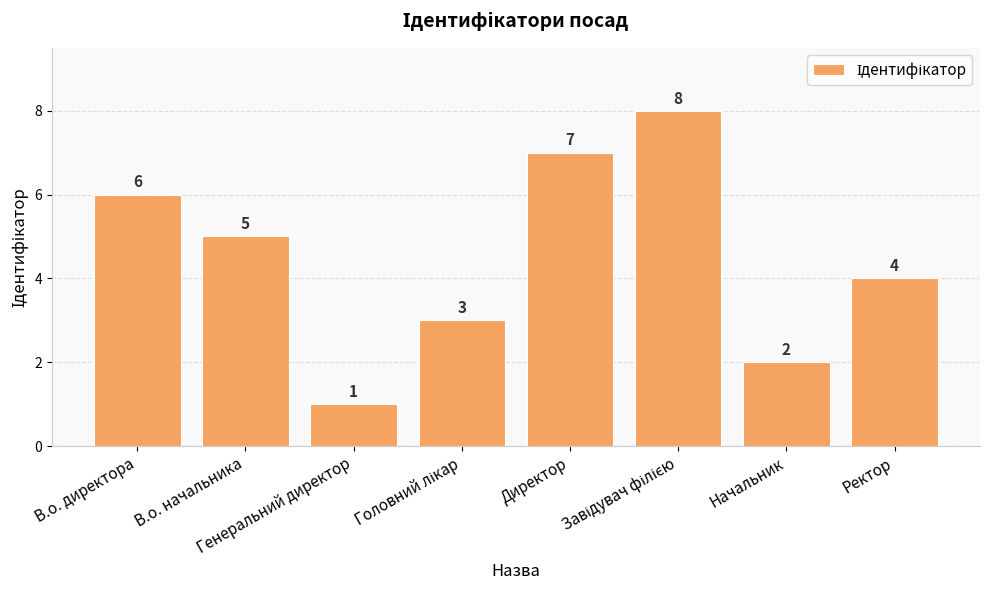

What is the value of the 7th bar from the left?

2